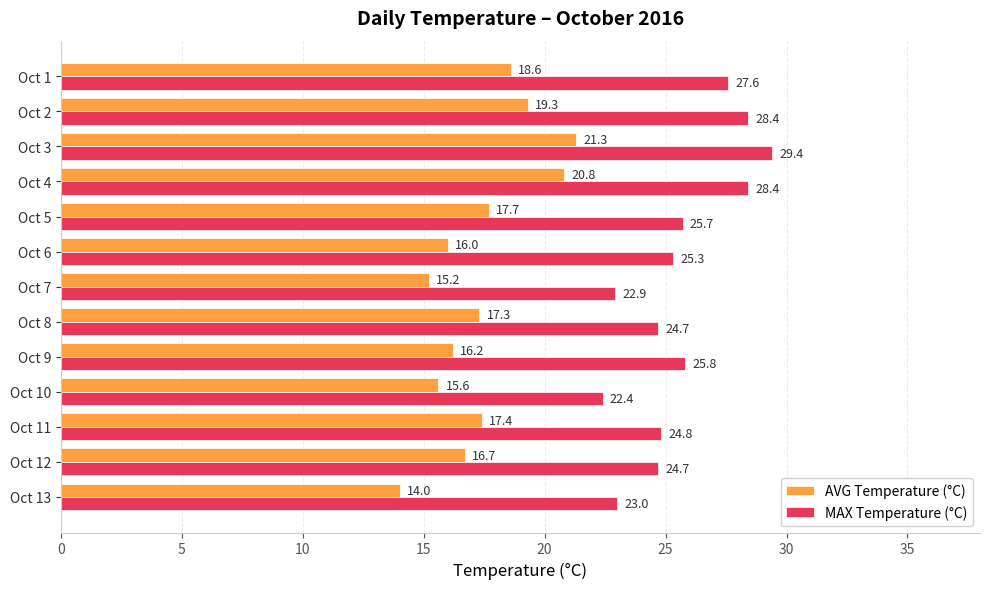

The AVG Temperature (°C) series shows 17.3 at Oct 8. True or false?

True